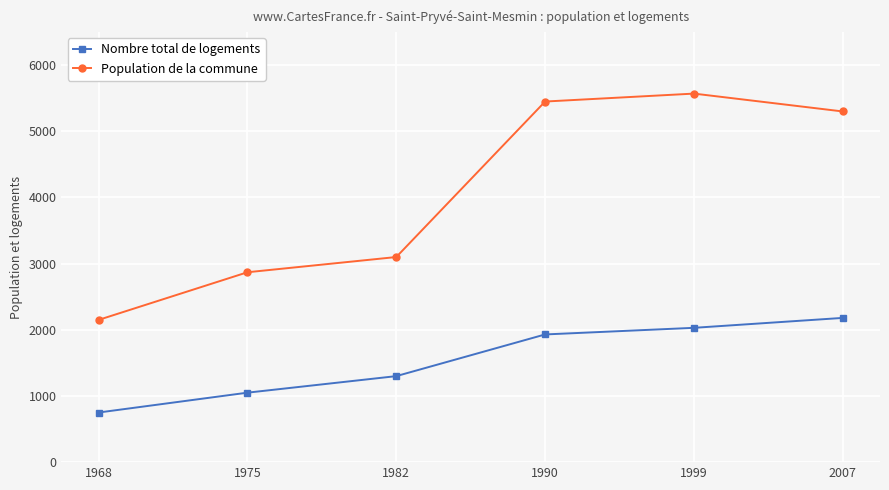

What value does the Nombre total de logements series have at 1975, to the nearest 10?

1050